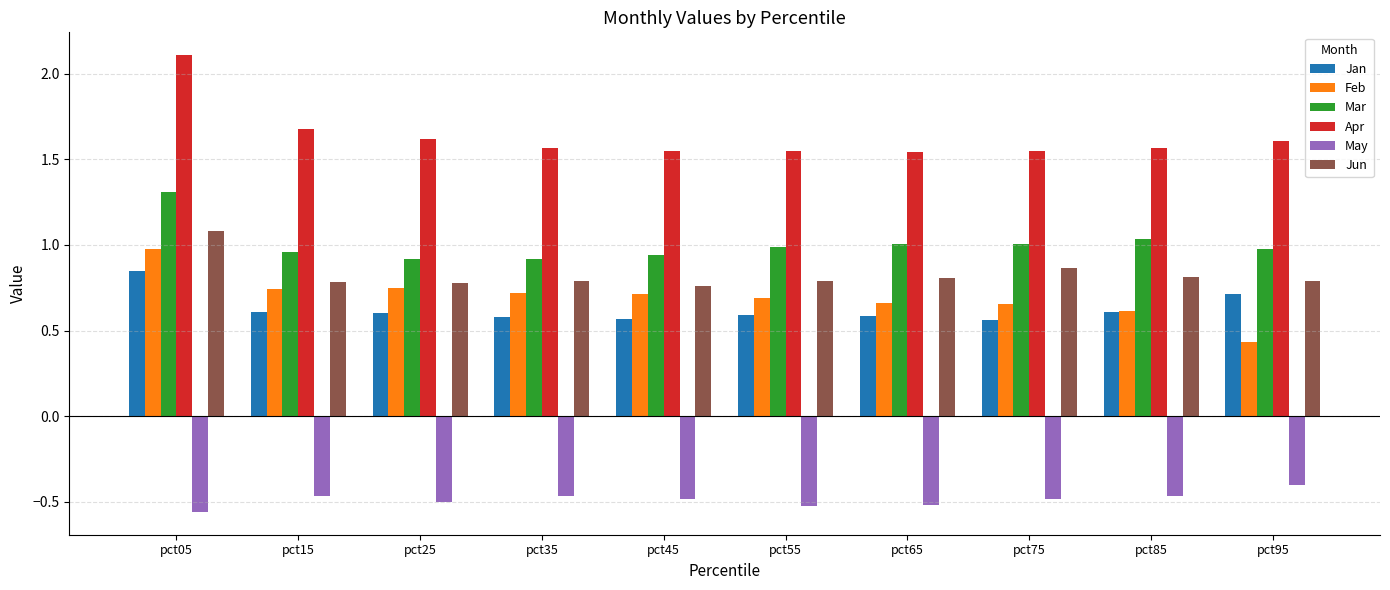

Which series has the largest range (max minus min)?

Apr